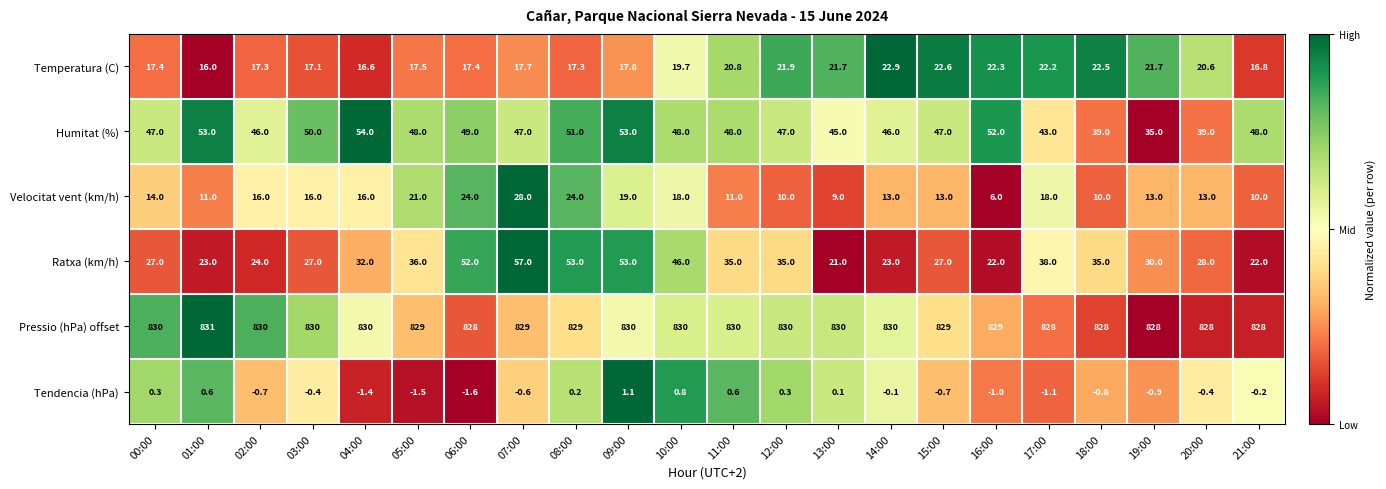

The value of Velocitat vent (km/h) at 15:00 is 22.5. True or false?

False